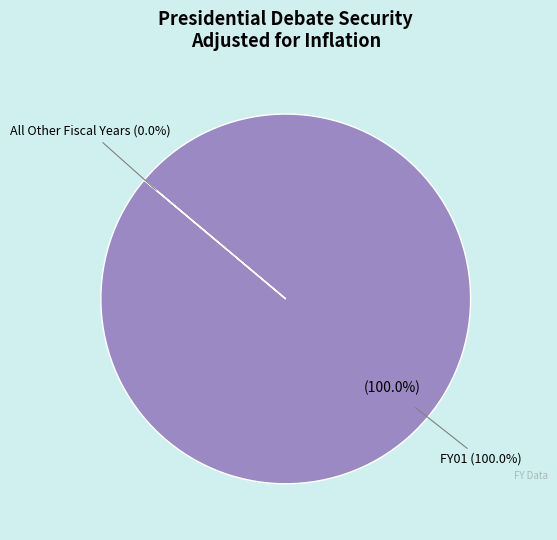

What portion of the pie excludes FY07?

100.0%